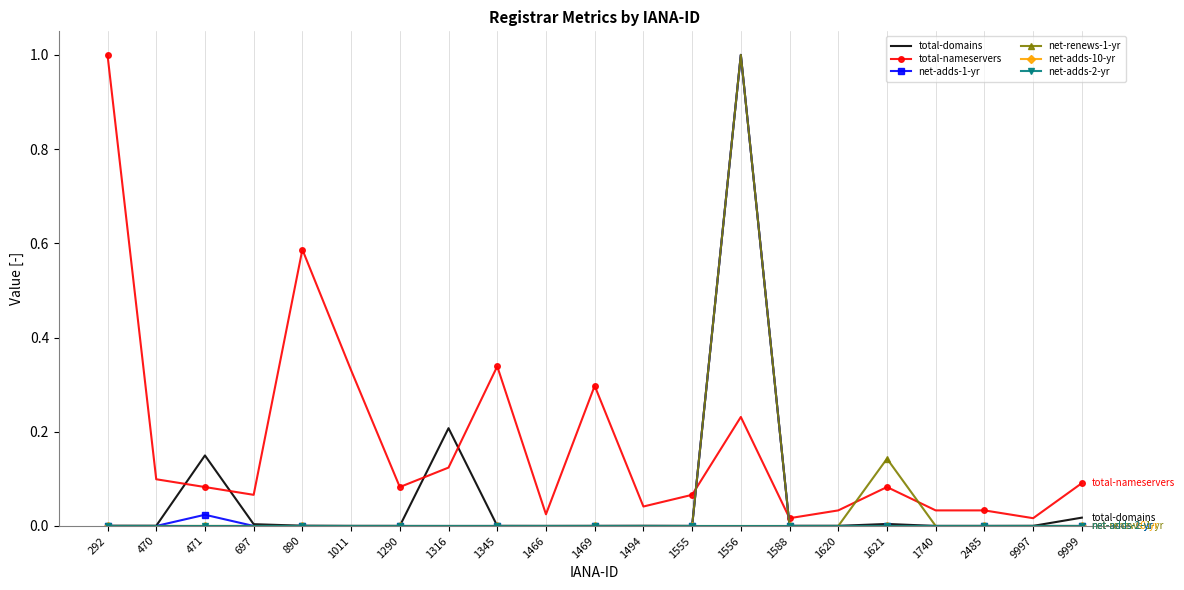

List the labels in order of net-adds-2-yr value, largest first.

292, 470, 471, 697, 890, 1011, 1290, 1316, 1345, 1466, 1469, 1494, 1555, 1556, 1588, 1620, 1621, 1740, 2485, 9997, 9999